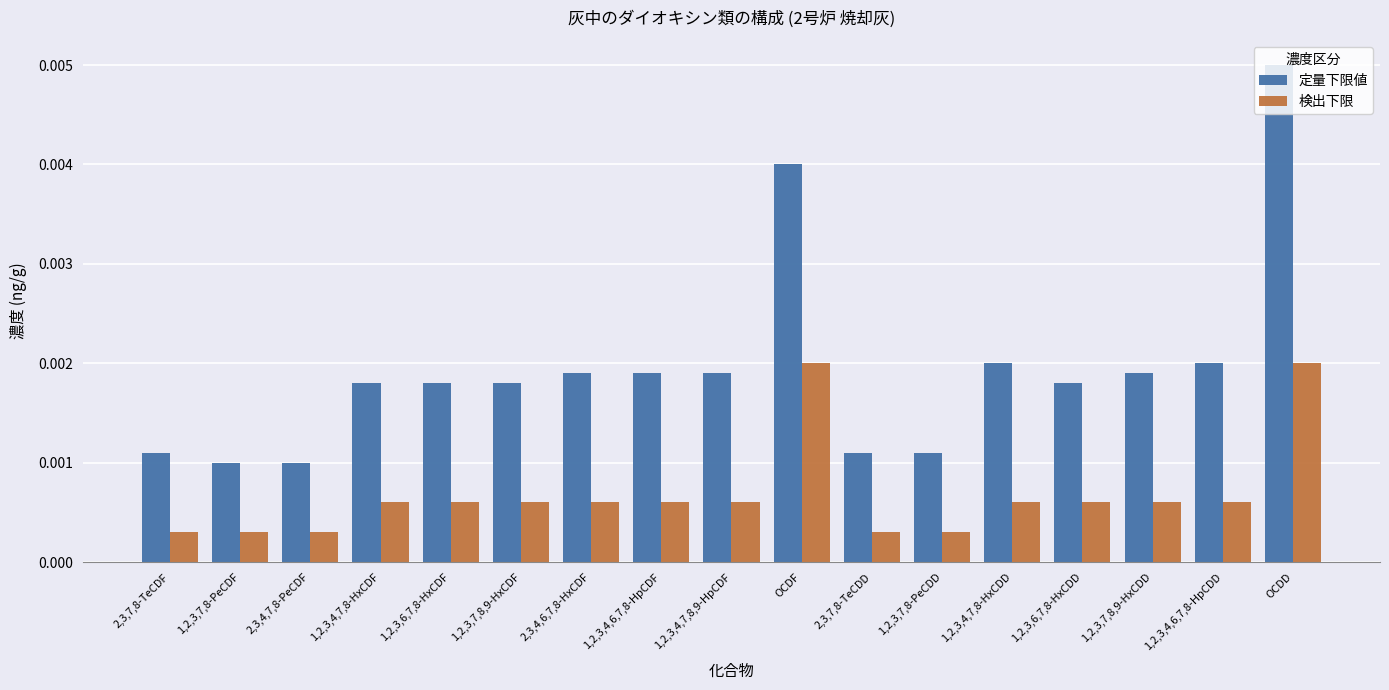

List the series in order of their overall mean, highest first.

定量下限値, 検出下限